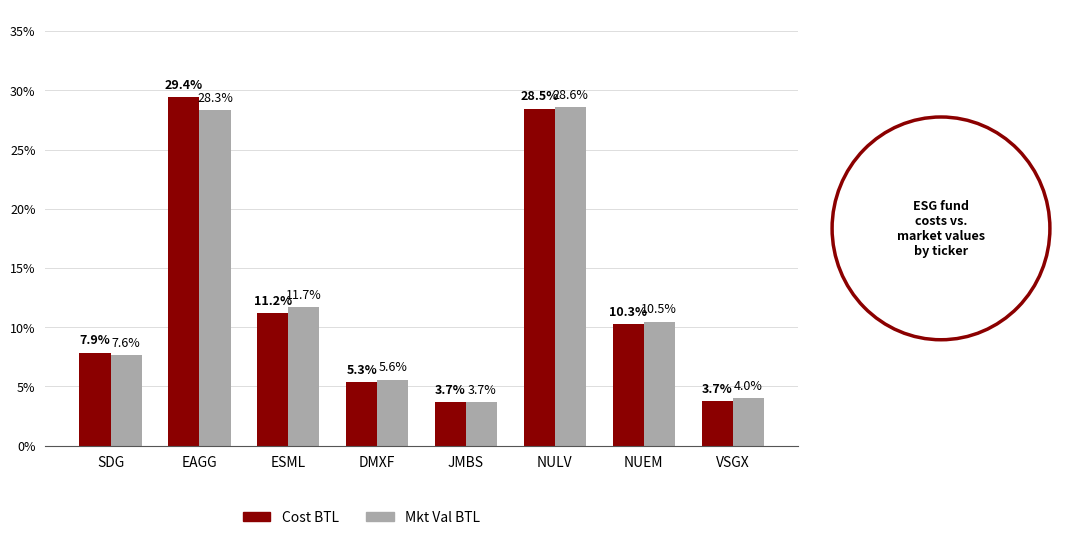

Is it true that Cost BTL equals 3.7 at JMBS?

True